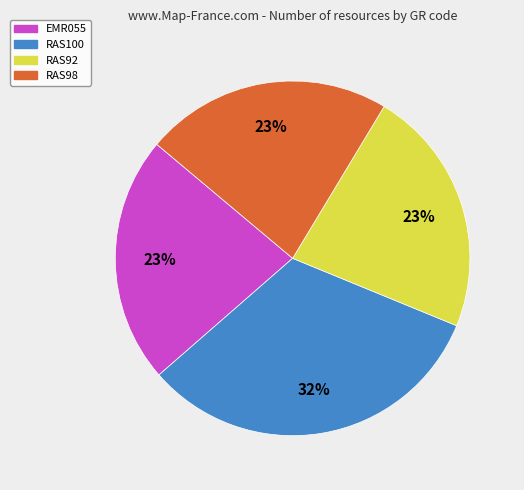

Is it true that EMR055 is 23% of the pie?

True